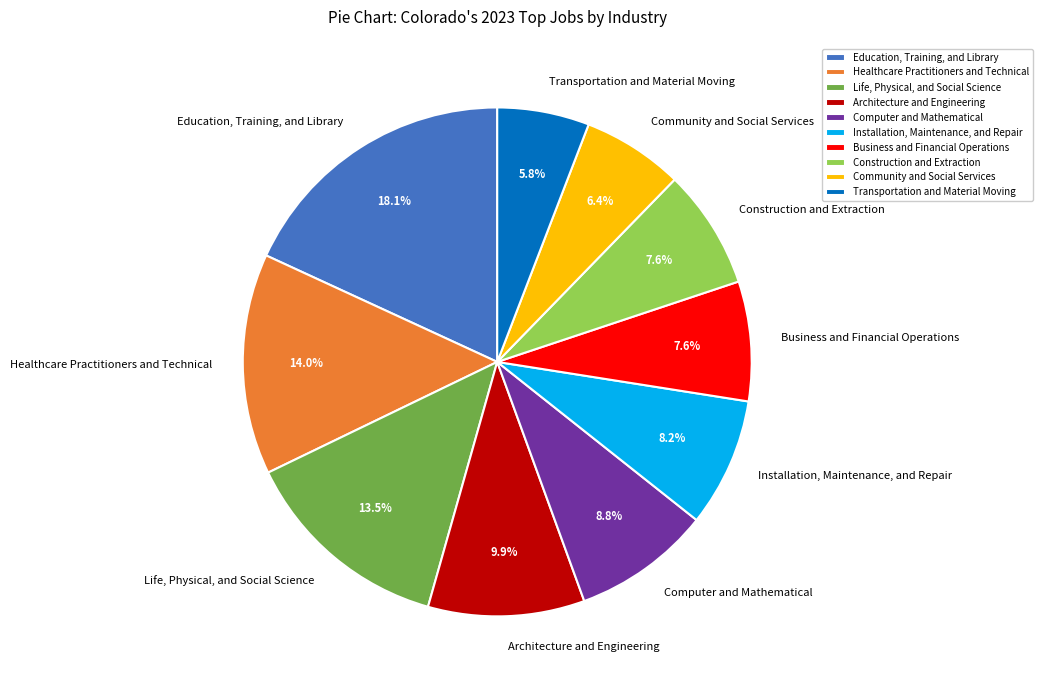

Approximately how many times larger is the value at Architecture and Engineering compared to Installation, Maintenance, and Repair?

1.2